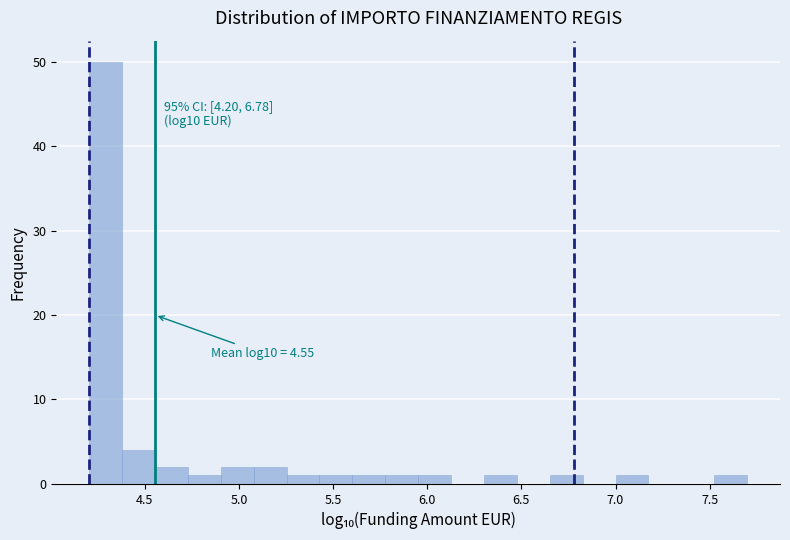

Around what value on the x-axis is the tallest bar? Give the approximate position of its centre, as read against the axis.

4.30